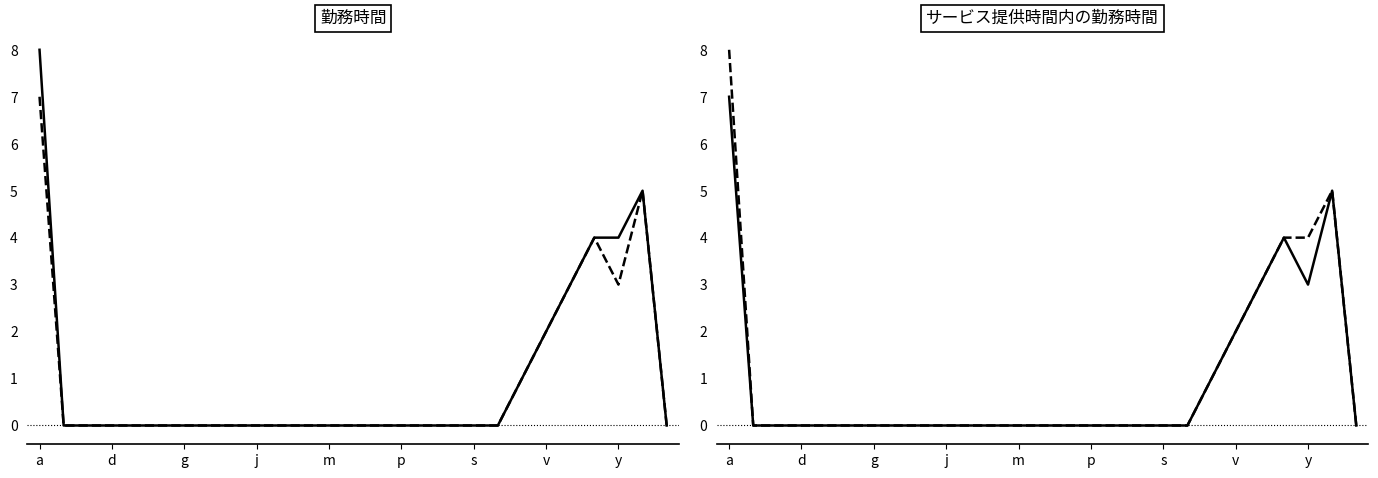

True or false: サービス提供時間内の勤務時間 and 勤務時間 cross at least once.

False